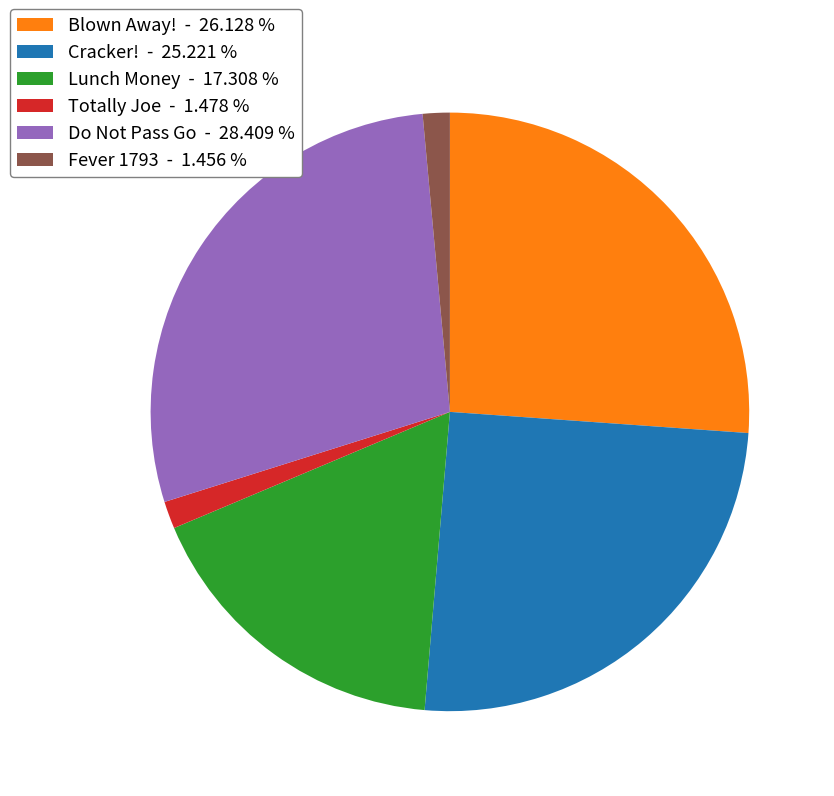

Is the sum of Cracker! - 25.221 % and Lunch Money - 17.308 % greater than half?

No